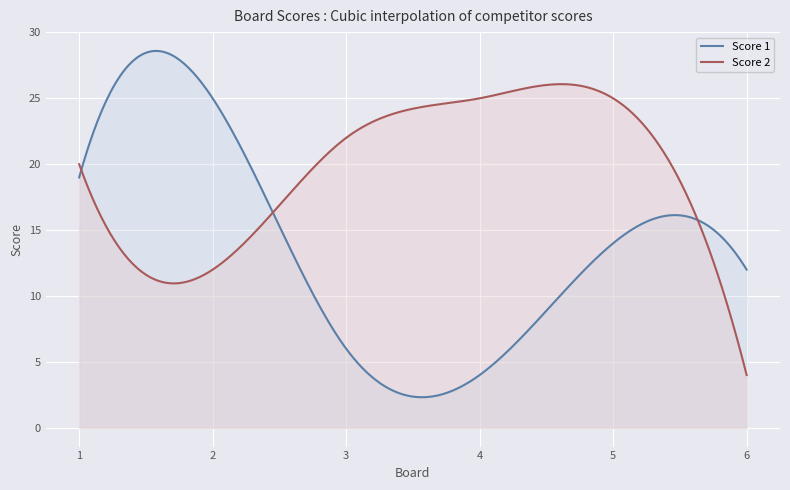

What is the highest value of the Score 2 series?

26.1